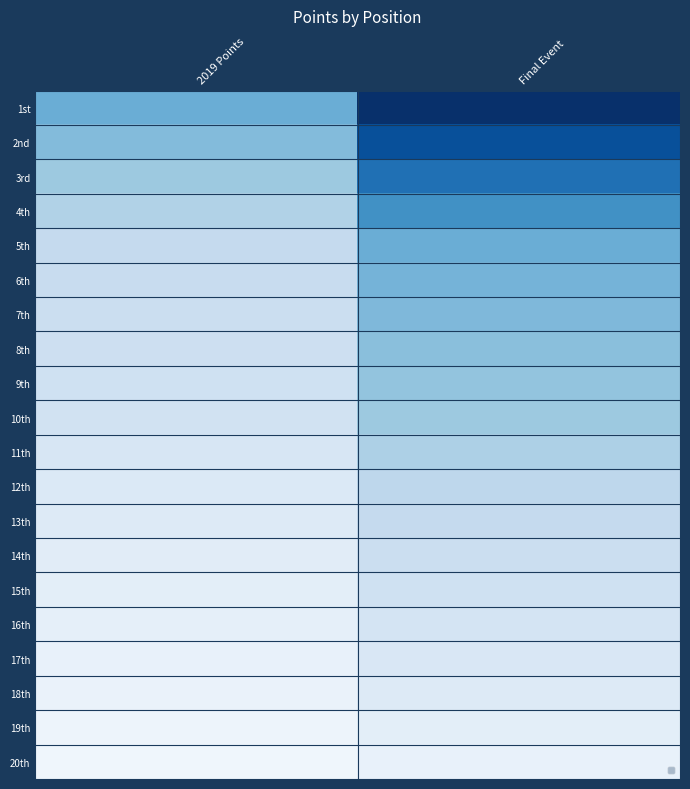

True or false: 10th has a value of 10 at 2019 Points.

False